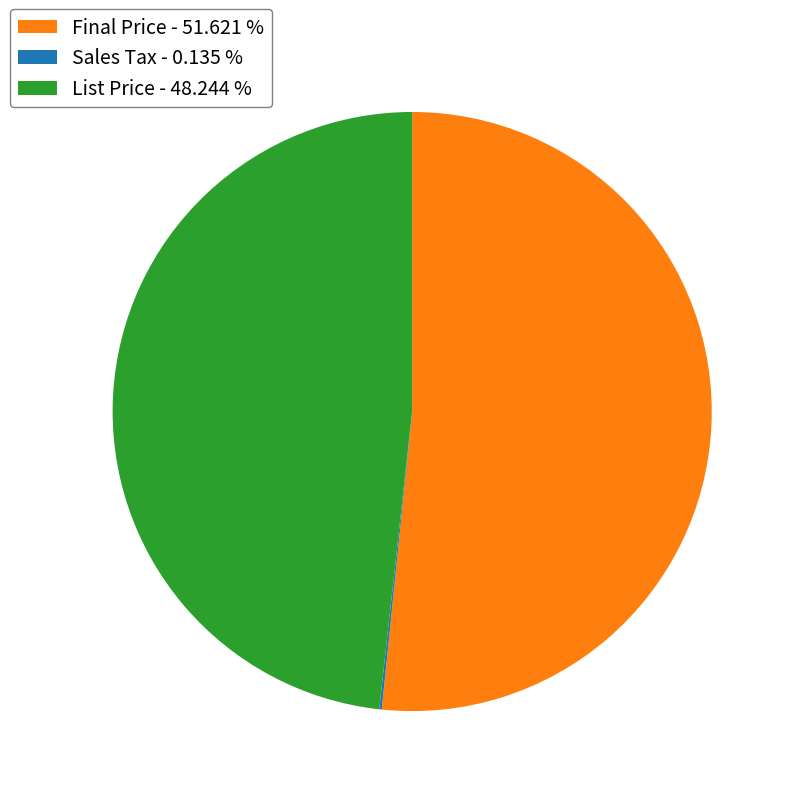

Do Final Price - 51.621 % and List Price - 48.244 % together represent more than half of the pie?

Yes